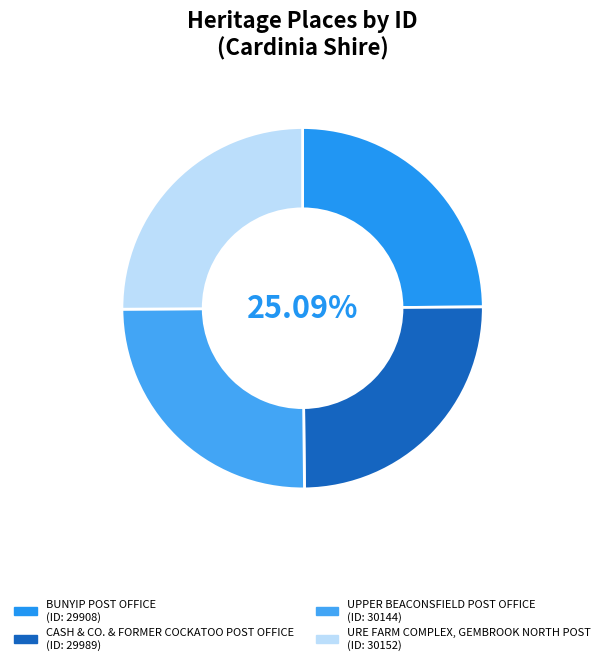

Which category has the biggest portion of the pie?

URE FARM COMPLEX, GEMBROOK NORTH POST